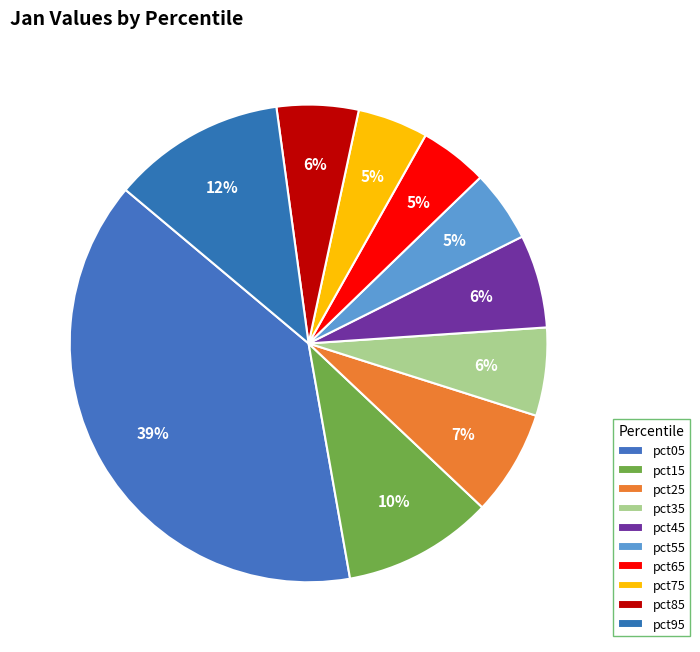

Is it true that pct45 is 1% of the pie?

False